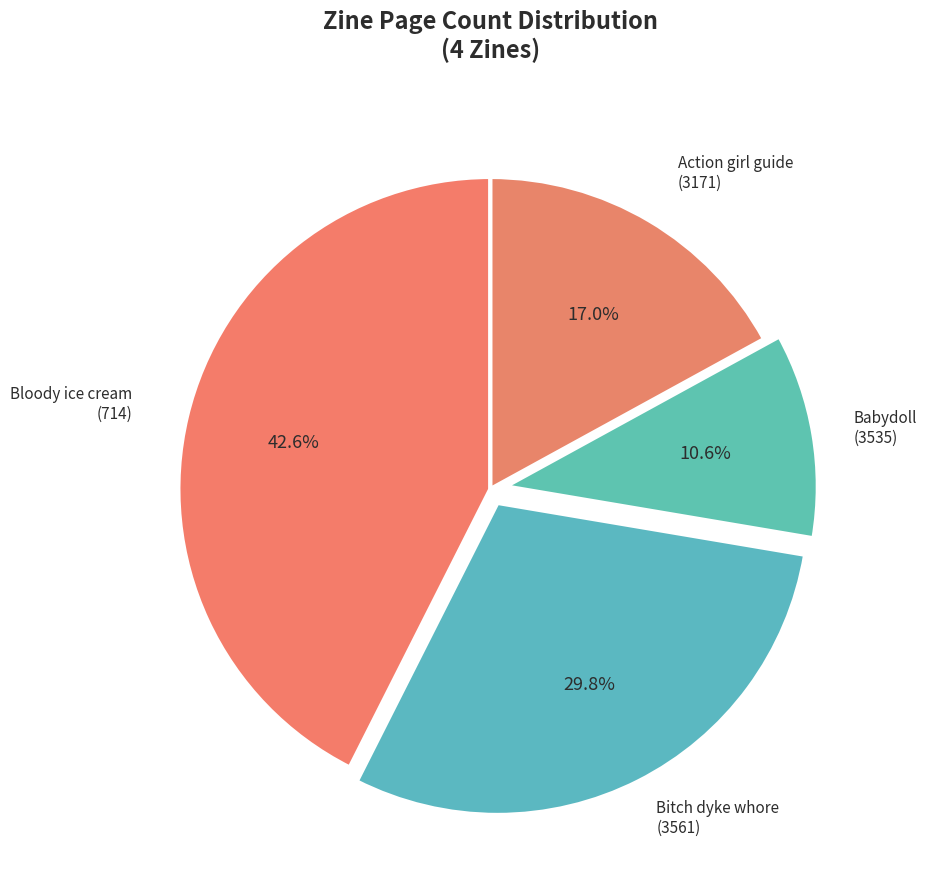

To the nearest percent, what is the difference between the Bloody ice cream (714) and Bitch dyke whore (3561) slice percentages?

13%